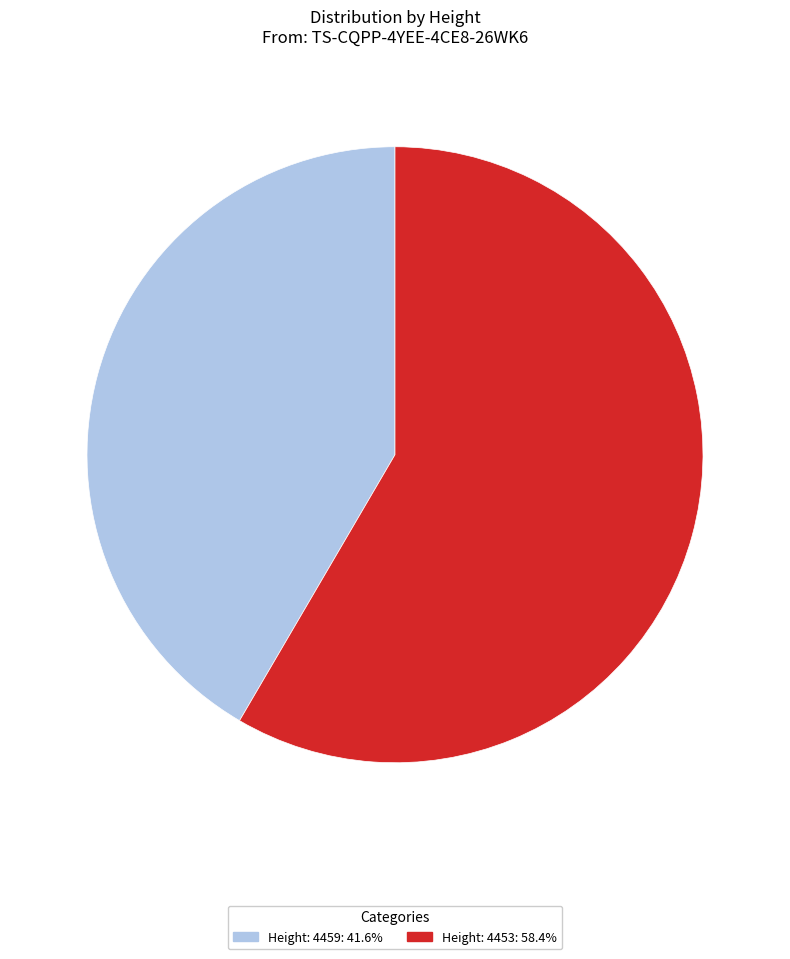

Is the sum of Height: 4453: 58.4% and Height: 4459: 41.6% greater than half?

Yes